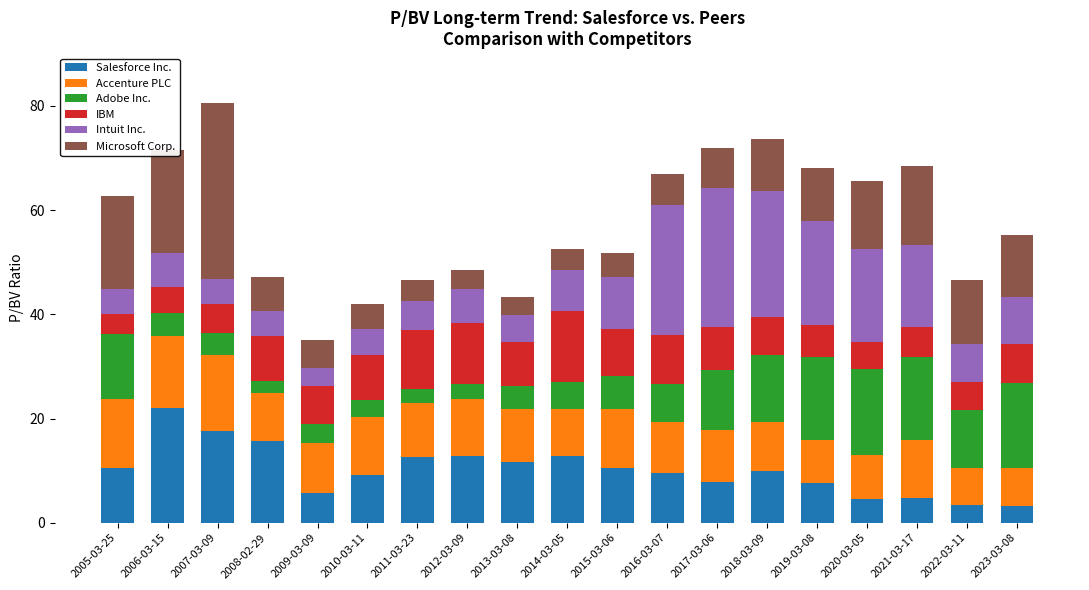

What is the difference between the Salesforce Inc. values at 2009-03-09 and 2018-03-09?

4.3